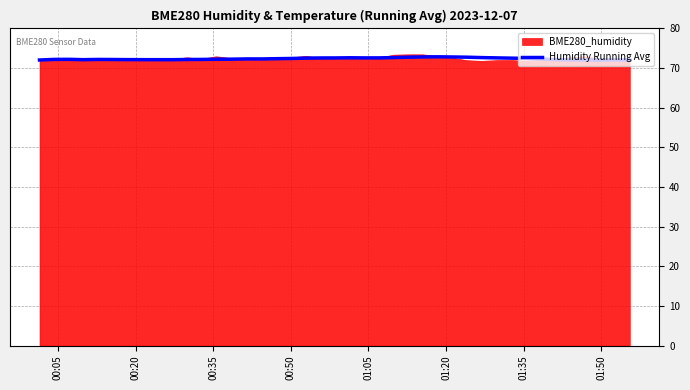

Which series has the widest spread of values?

BME280_humidity